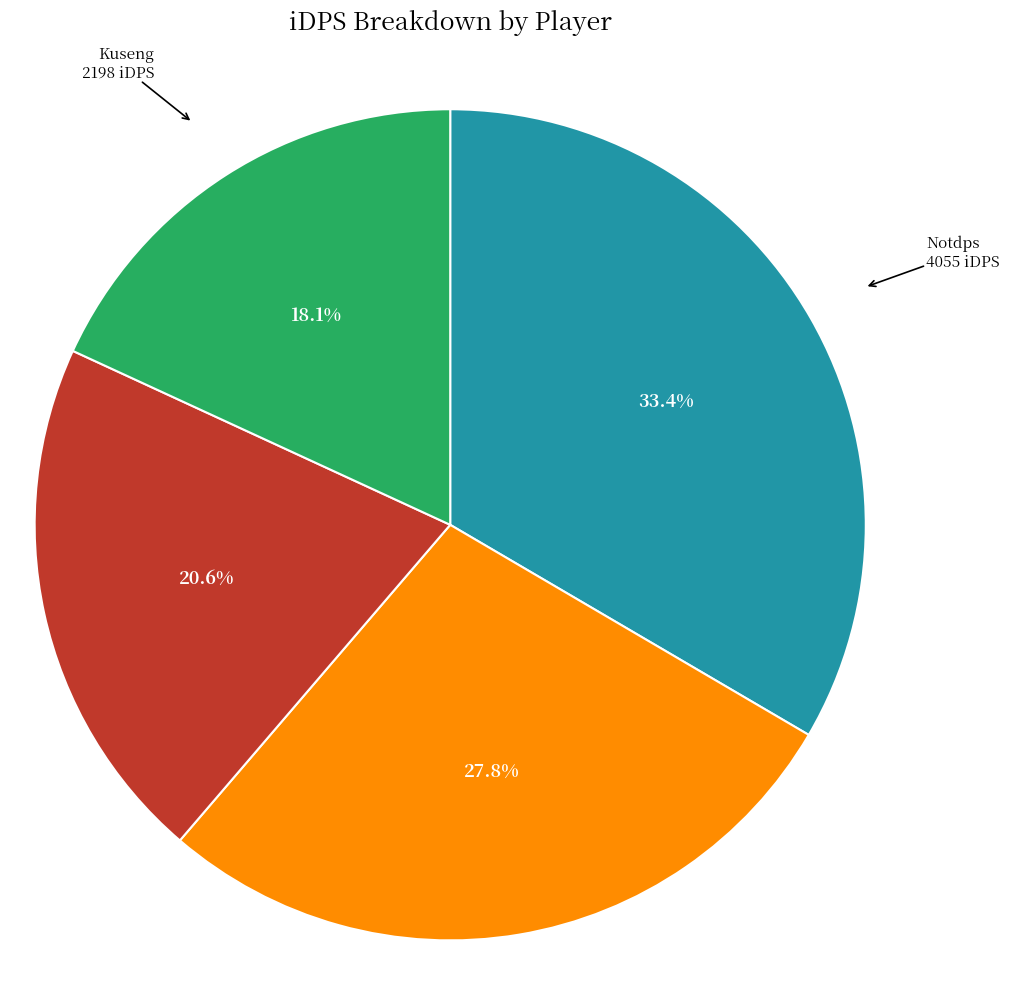

To the nearest percent, what portion does Aelythia represent?

28%